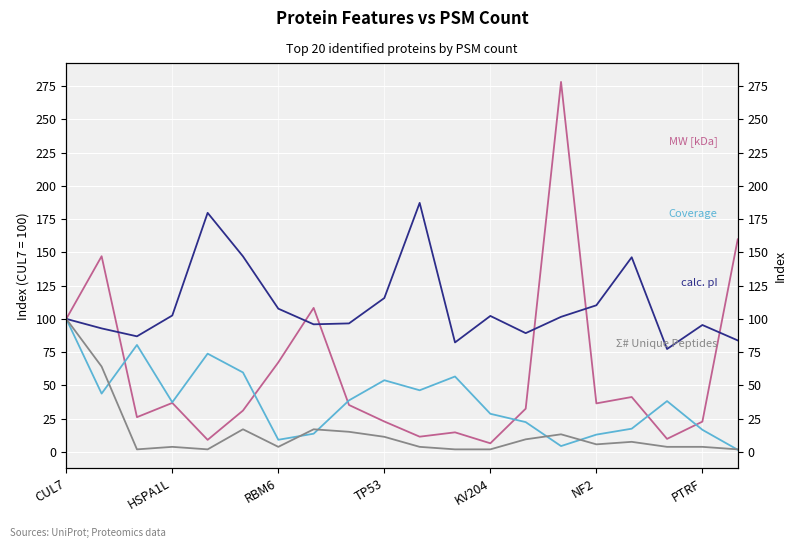

Which series has the largest range (max minus min)?

MW [kDa]